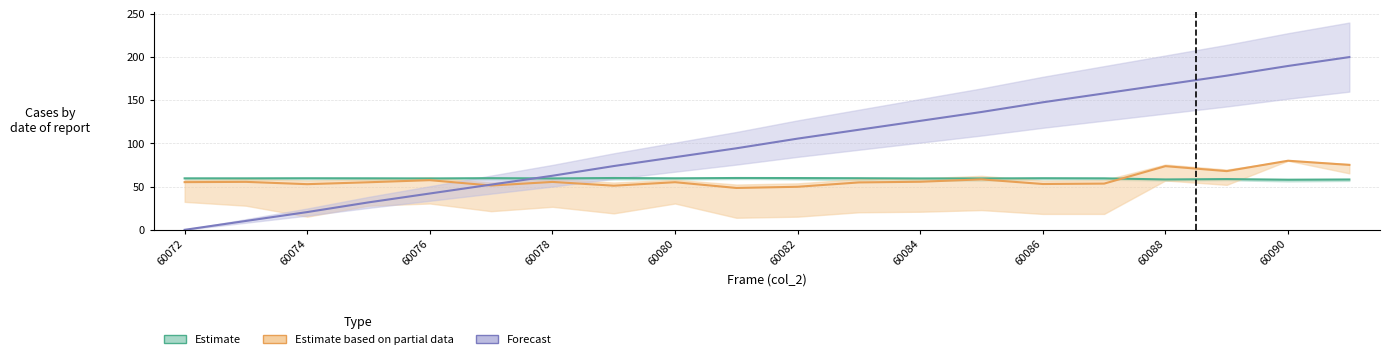

Between 17 and 18, which series saw the biggest shift?

Estimate based on partial data